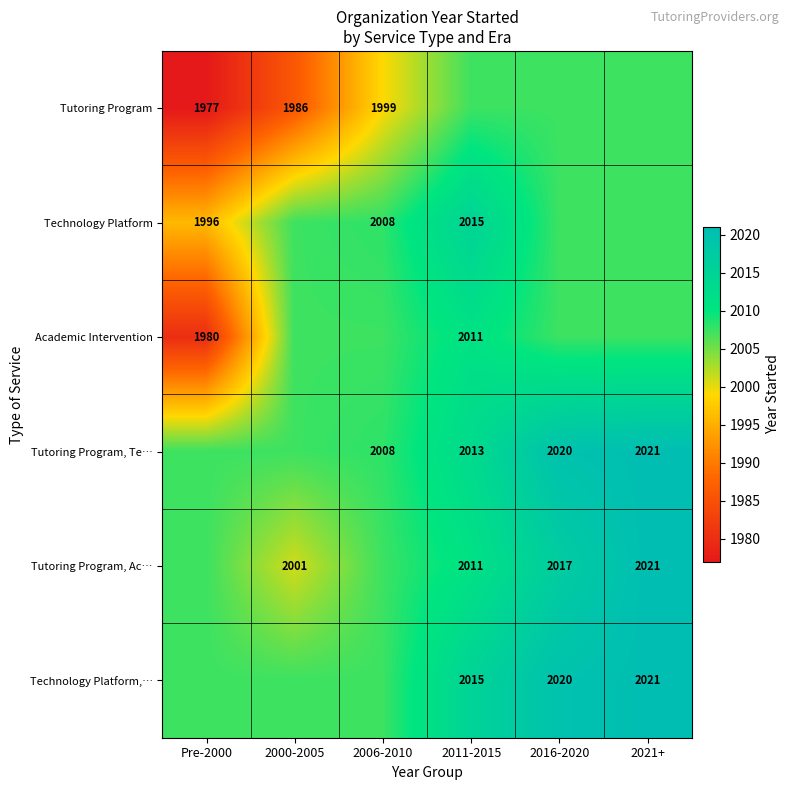

What is the difference between the highest and lowest values at 2021+?

13.6